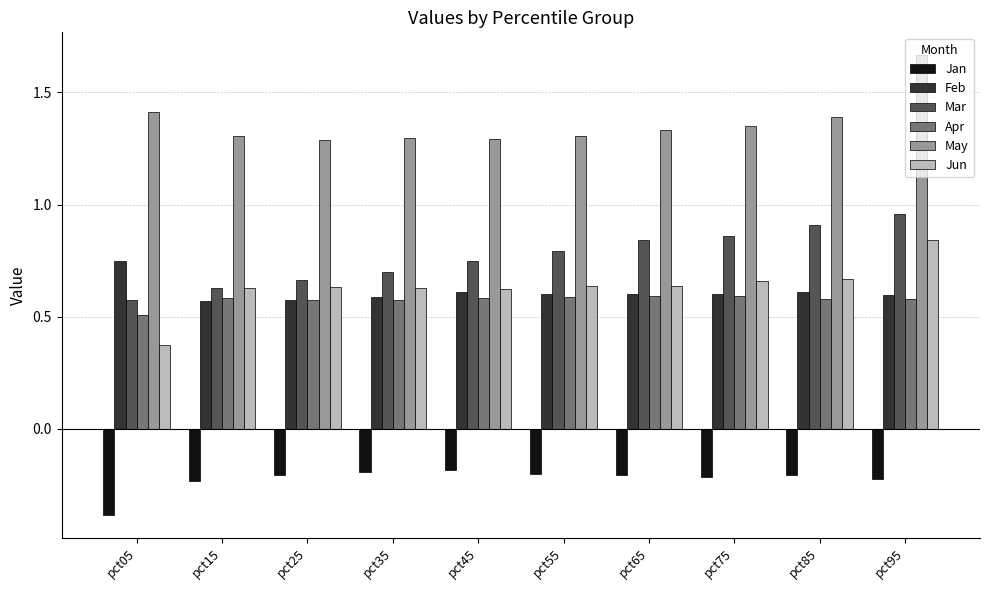

What is the minimum value shown in the chart?

-0.4